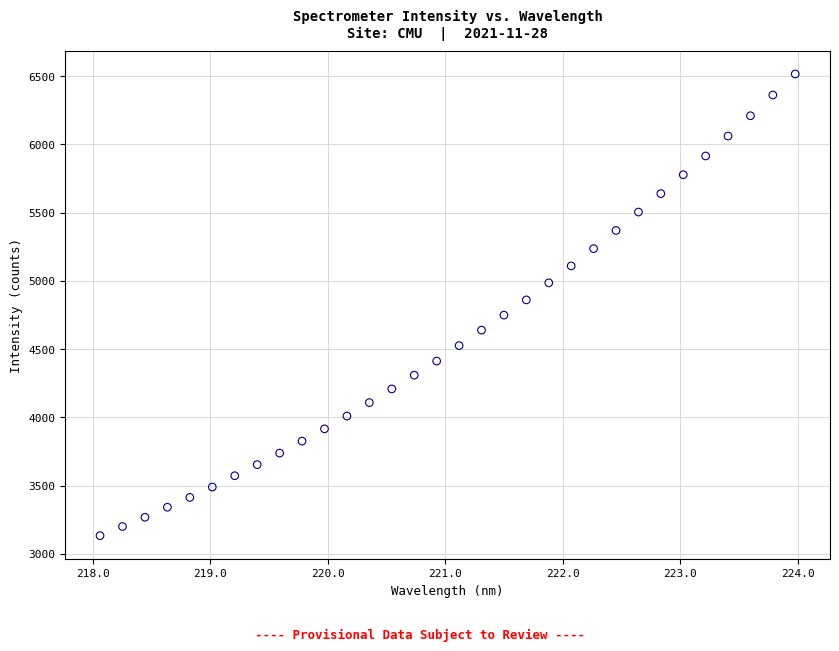

What is the range of X values (max minus min)?

5.9